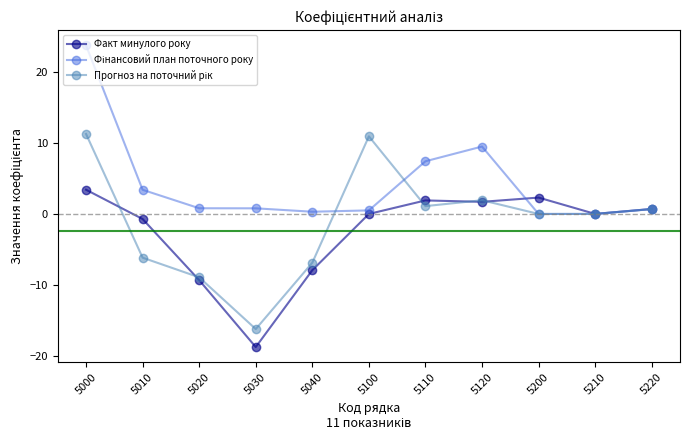

How many lines are shown in the chart?

3